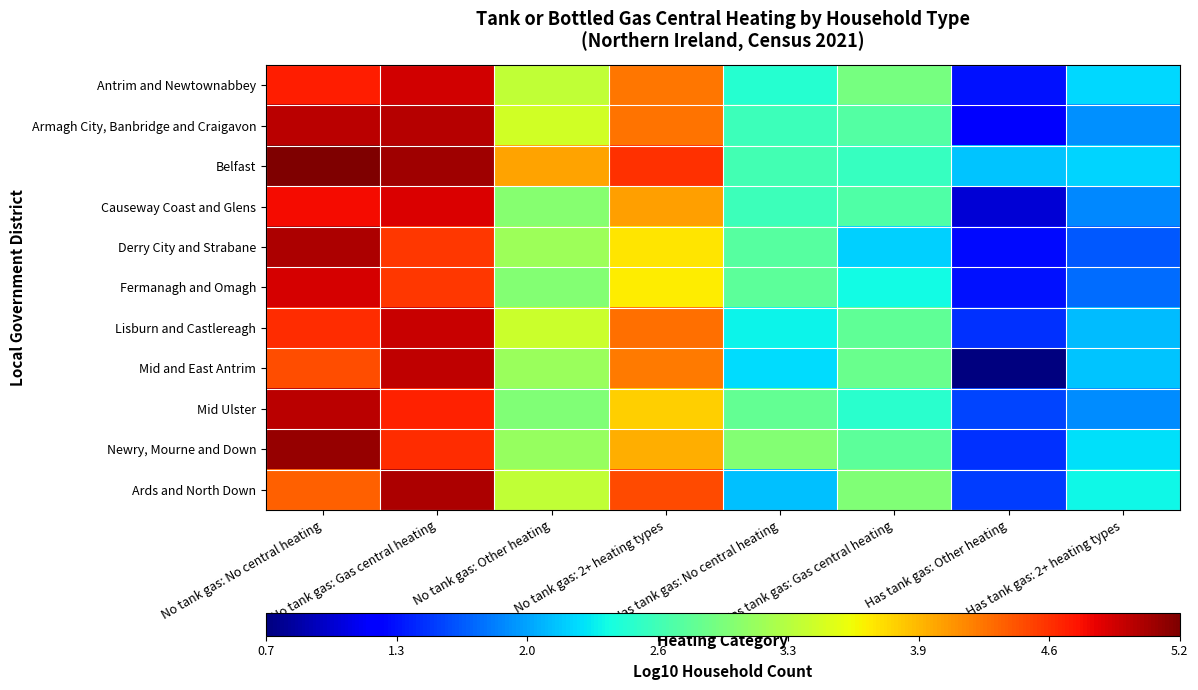

What is the total value across all series at Has tank gas: Gas central heating?

29.5